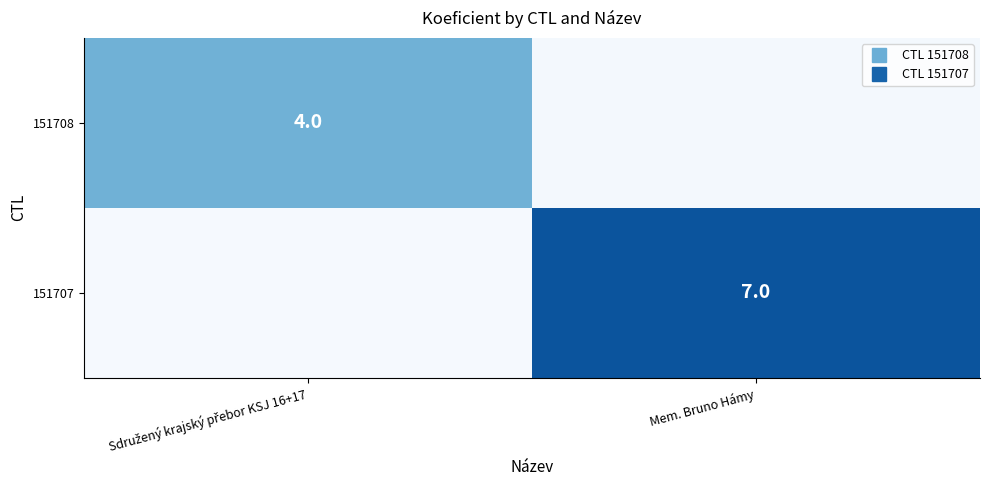

What is the total value across all series at Sdružený krajský přebor KSJ 16+17?

4.0